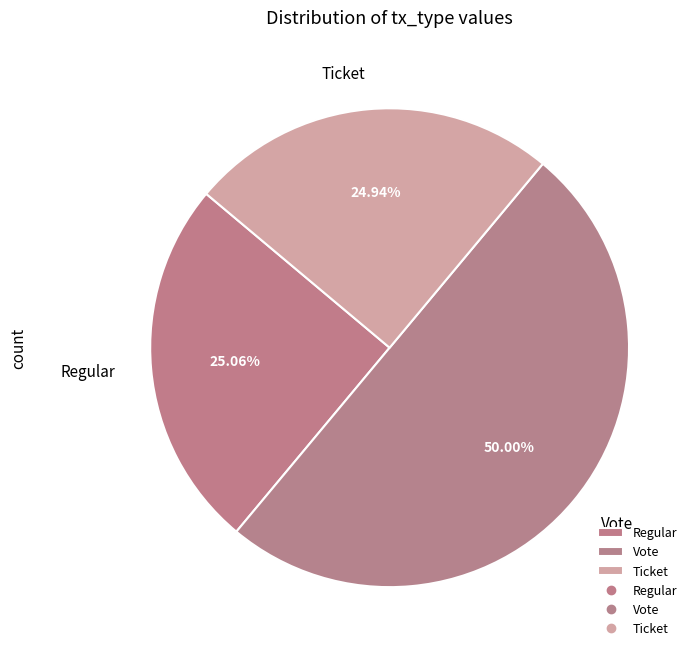

Is it true that Regular is 10% of the pie?

False